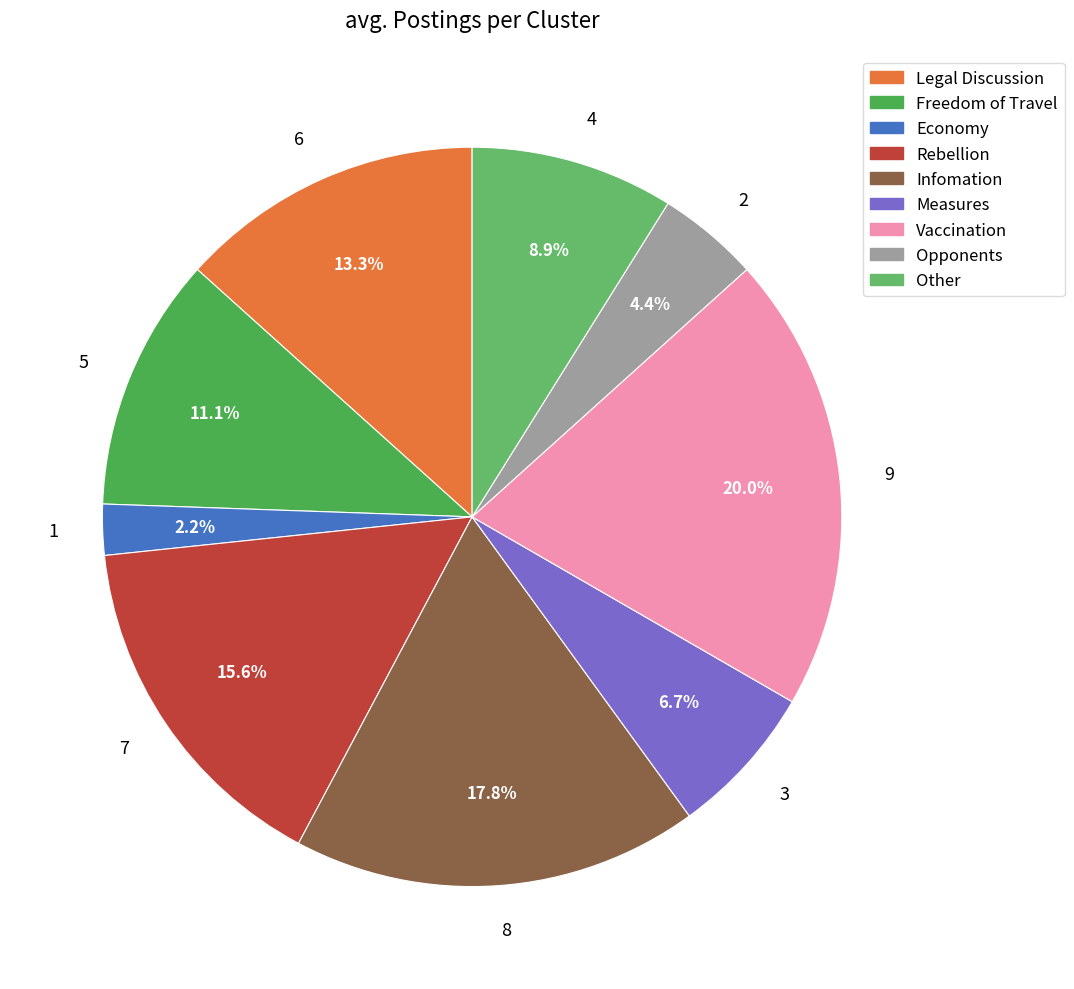

What percentage is the 6 slice, to the nearest percent?

13%